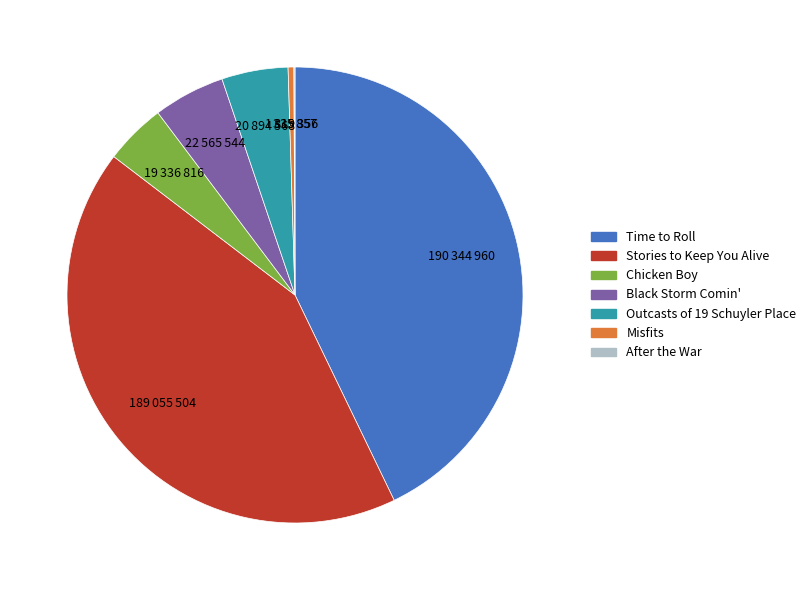

Is Outcasts of 19 Schuyler Place the majority of the pie?

No